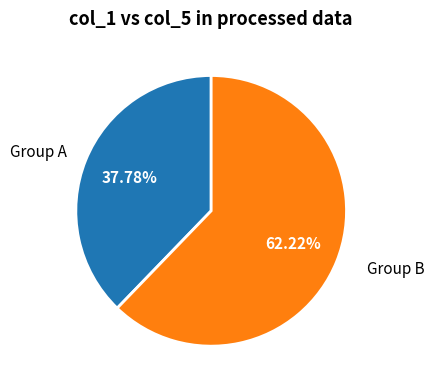

Which category has the biggest portion of the pie?

Group B